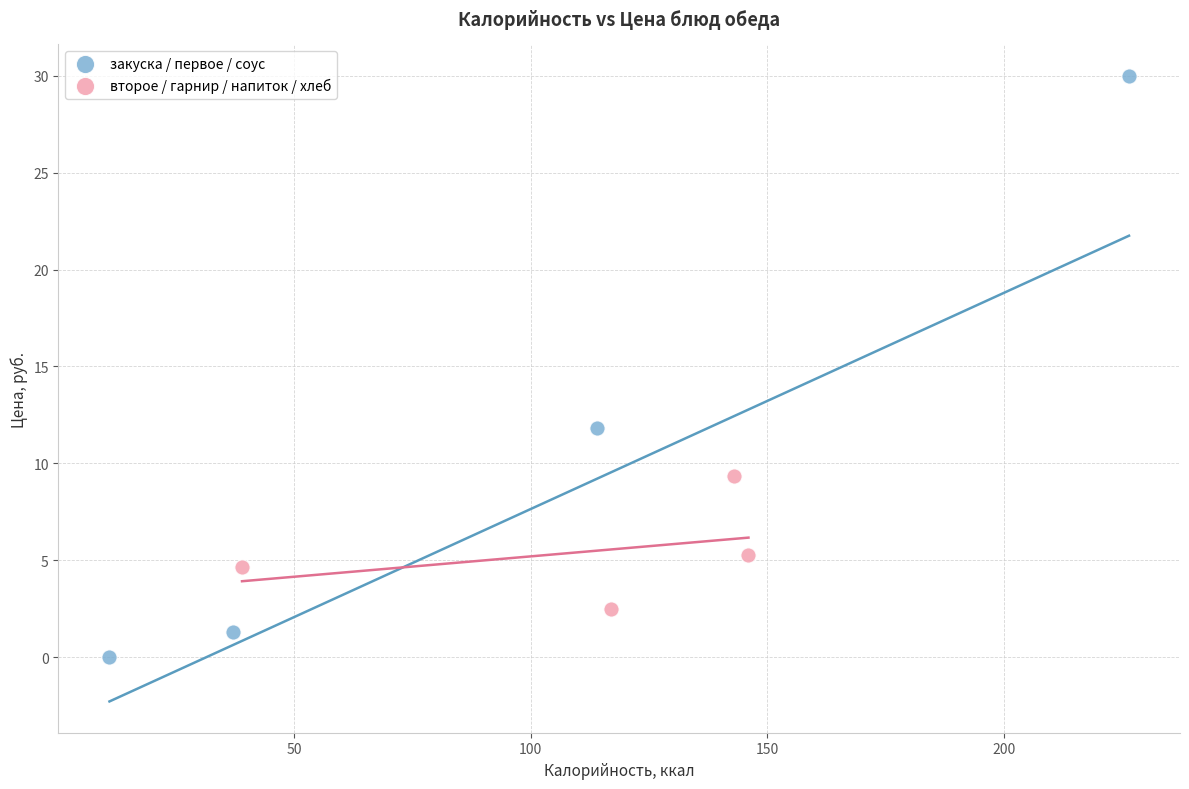

Which series reaches the maximum Y coordinate?

закуска / первое / соус